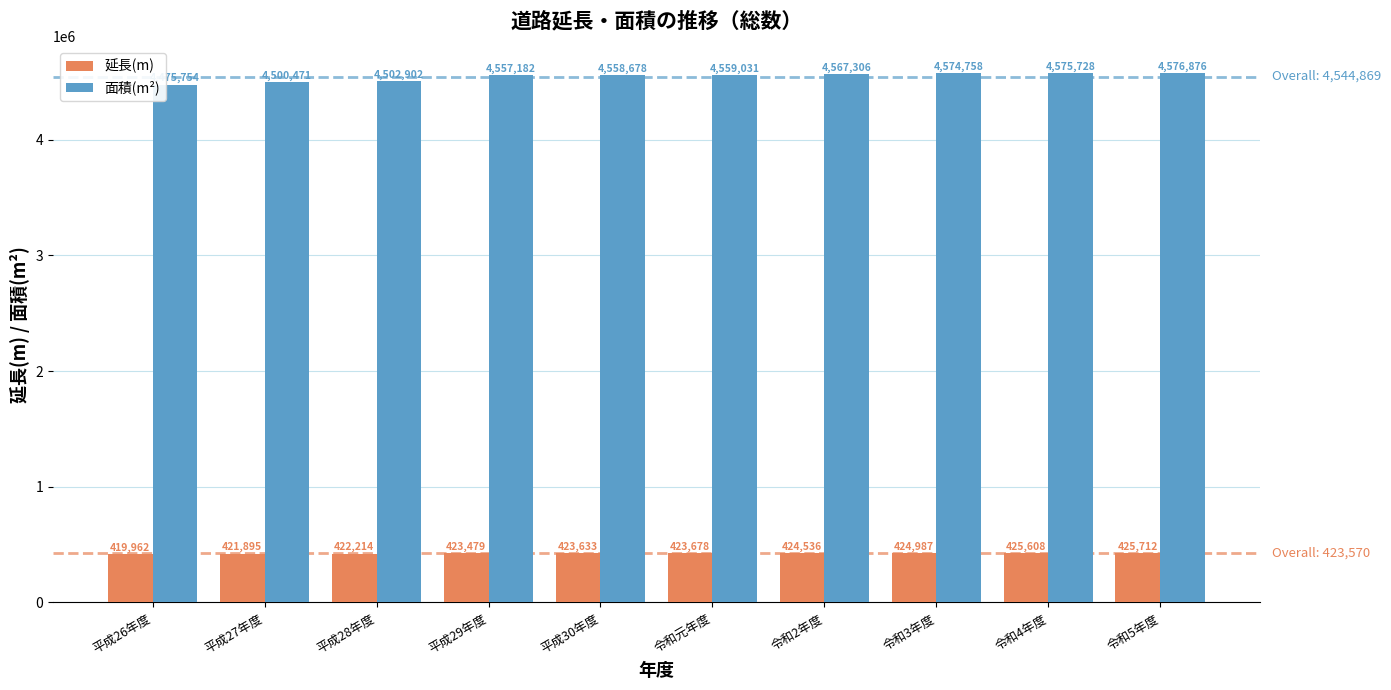

At which label is 面積(m²) closest to 4526315?

平成28年度